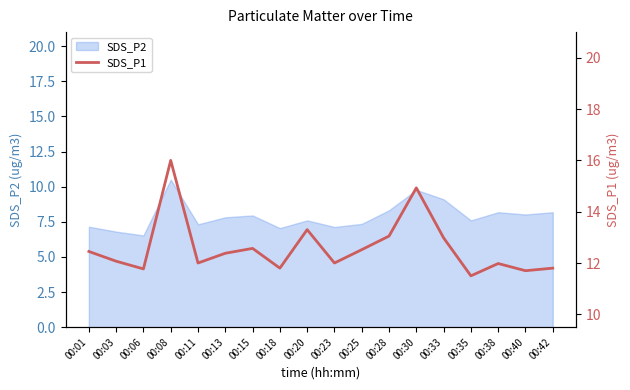

Approximately how many times larger is the value at 00:23 compared to 00:30?

0.8